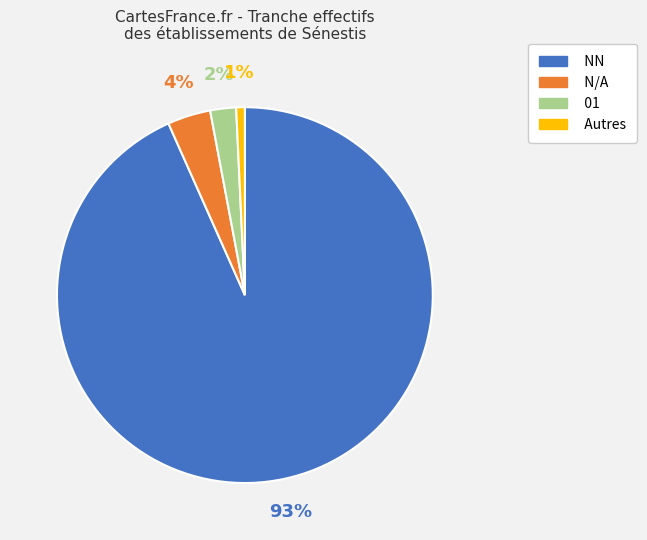

To the nearest percent, what is the average slice percentage?

25%